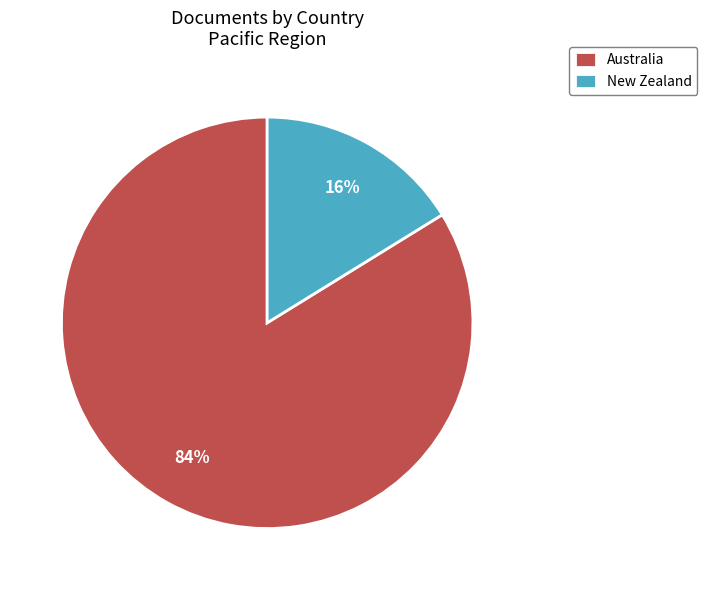

Between New Zealand and Australia, which is larger?

Australia